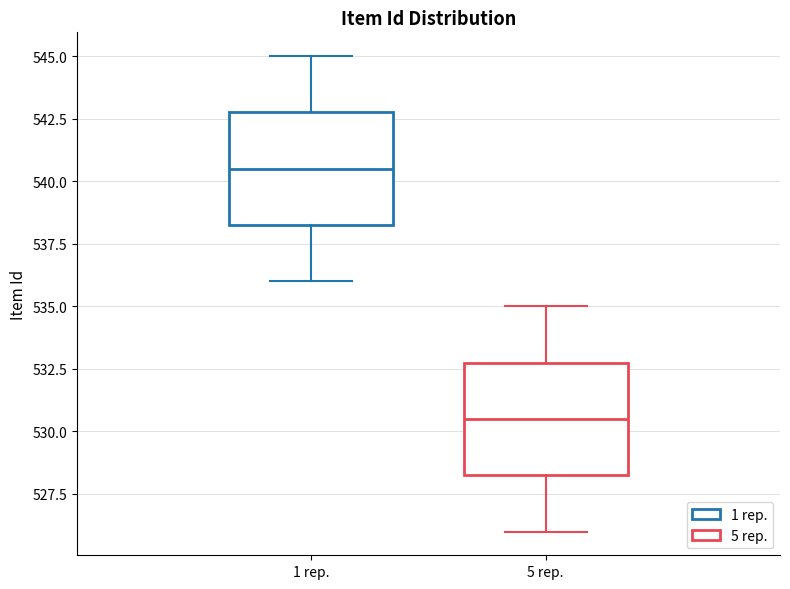

Which box's median line is the lowest?

5 rep.